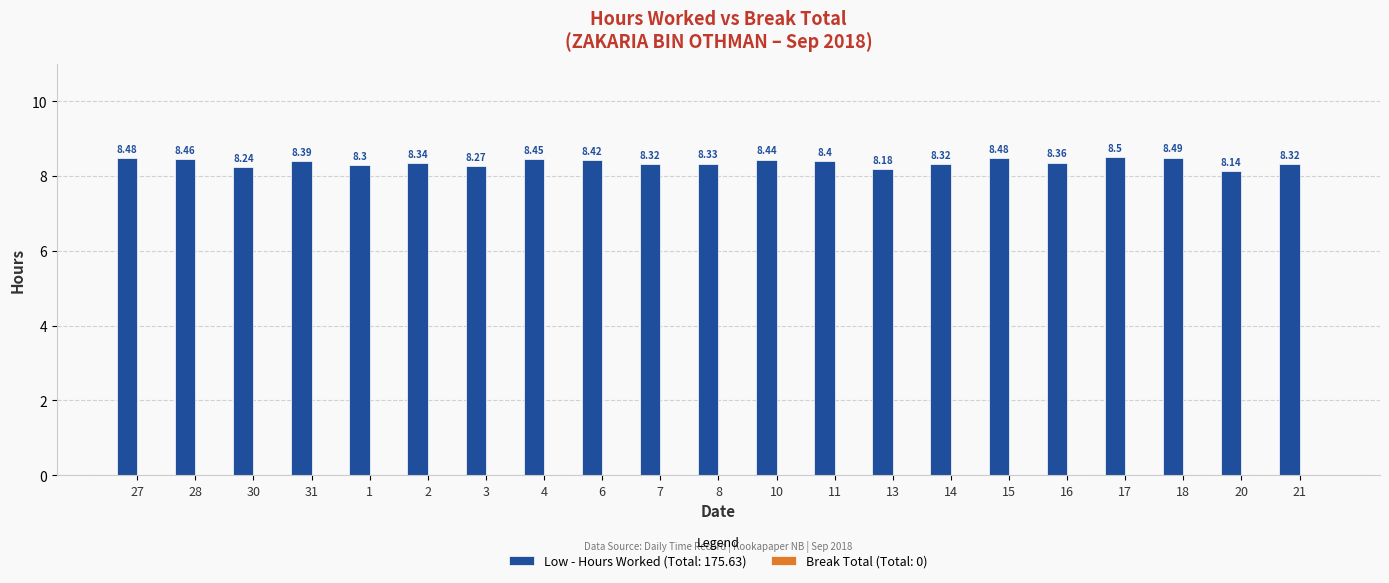

Which category has the highest value across all series?

17